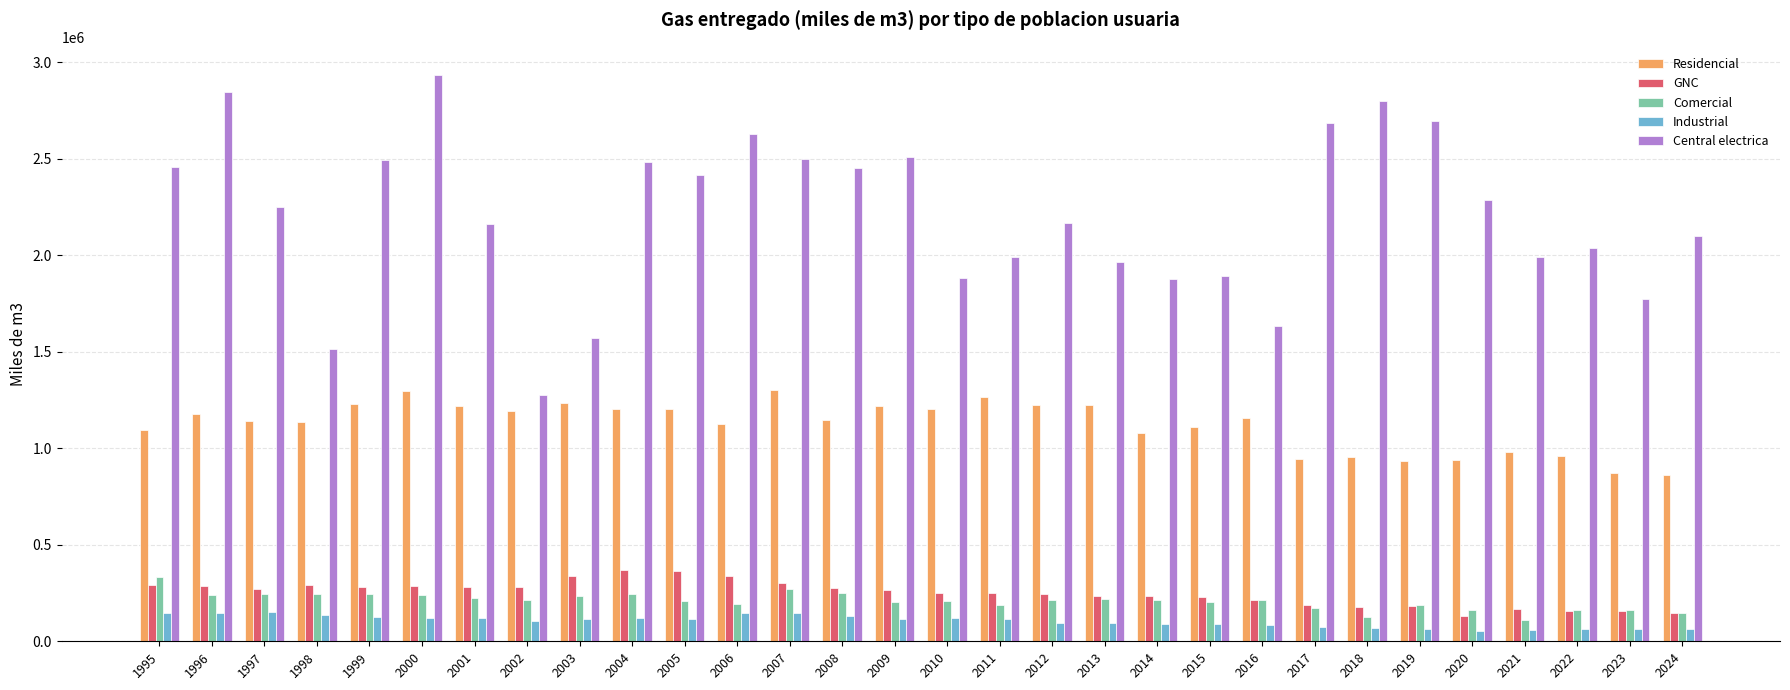

At 1996, list the series in order from largest to smallest.

Central electrica, Residencial, GNC, Comercial, Industrial